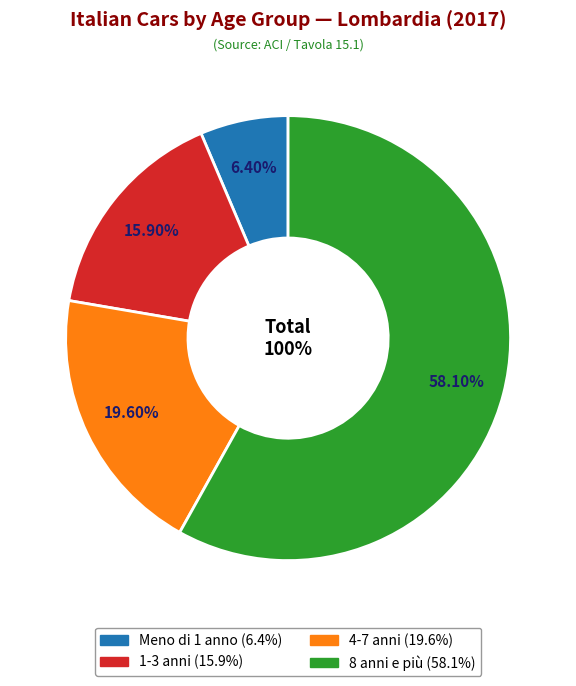

Which slice is the largest?

8 anni e più